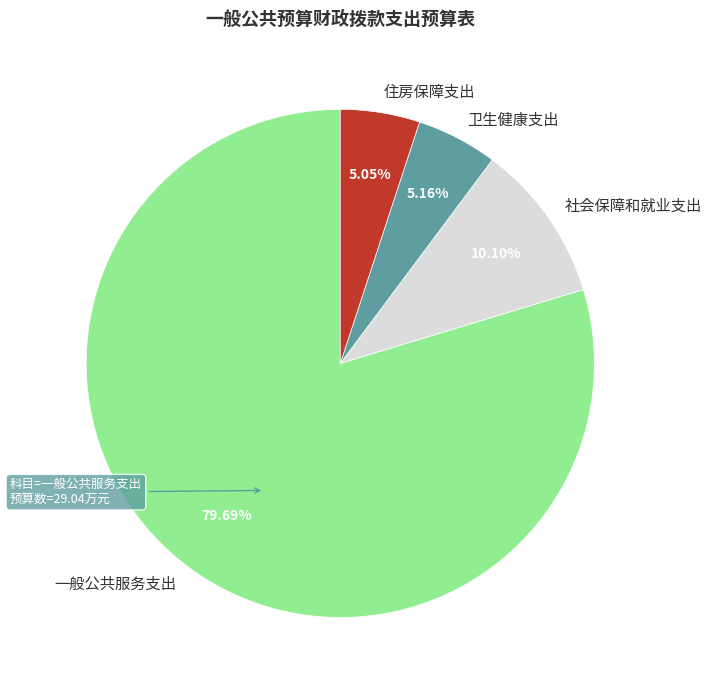

How many slices are in this pie chart?

4